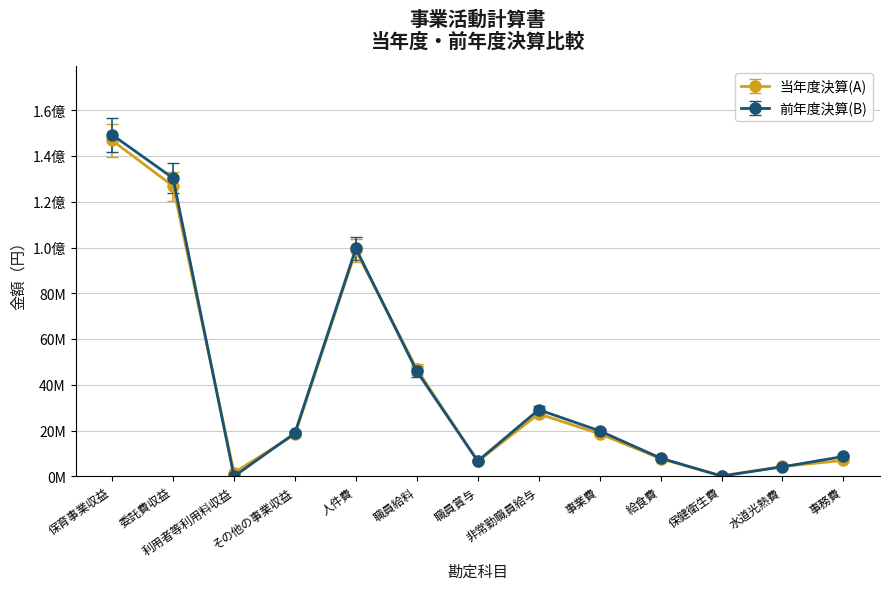

Is this an area chart (filled region under the line)?

No